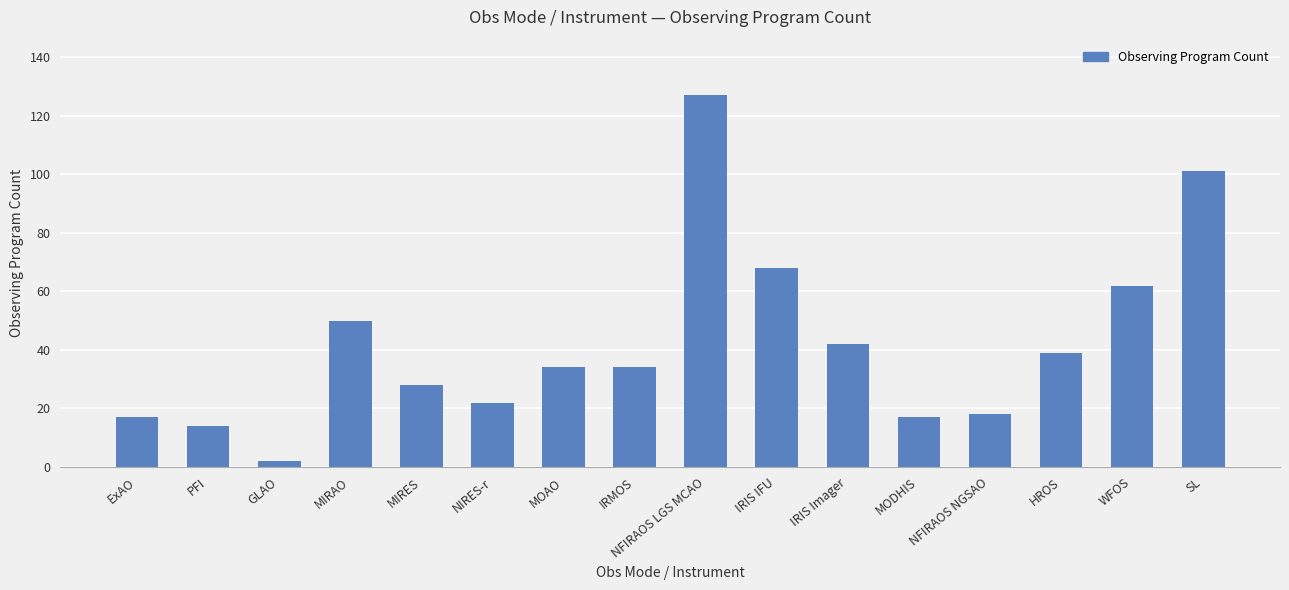

At which category does the chart reach its peak across all series?

NFIRAOS LGS MCAO